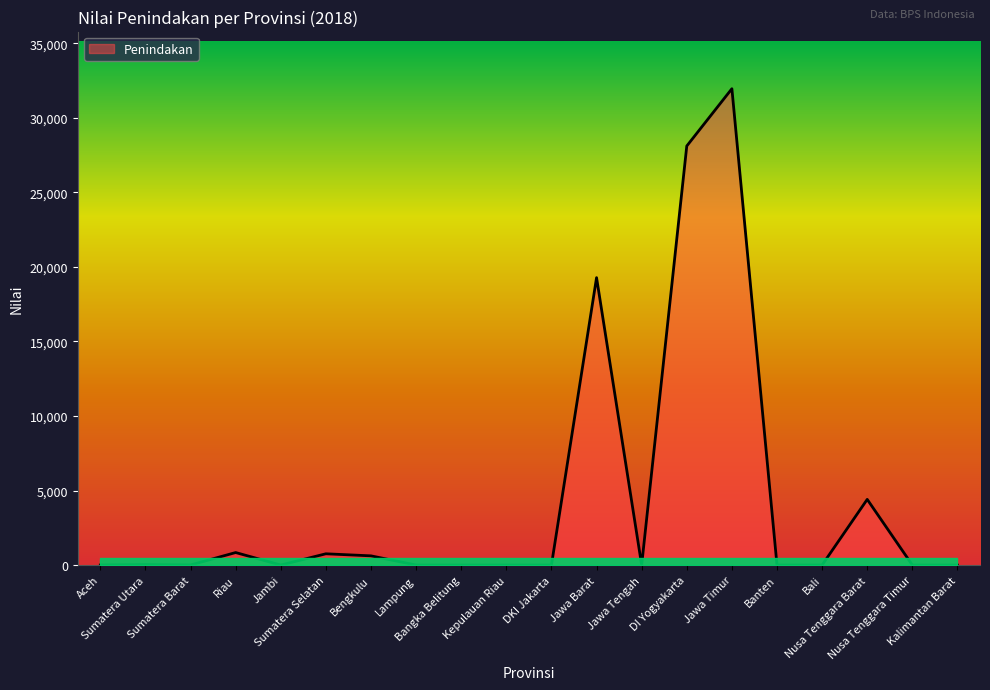

What is the maximum value shown in the chart?

31954